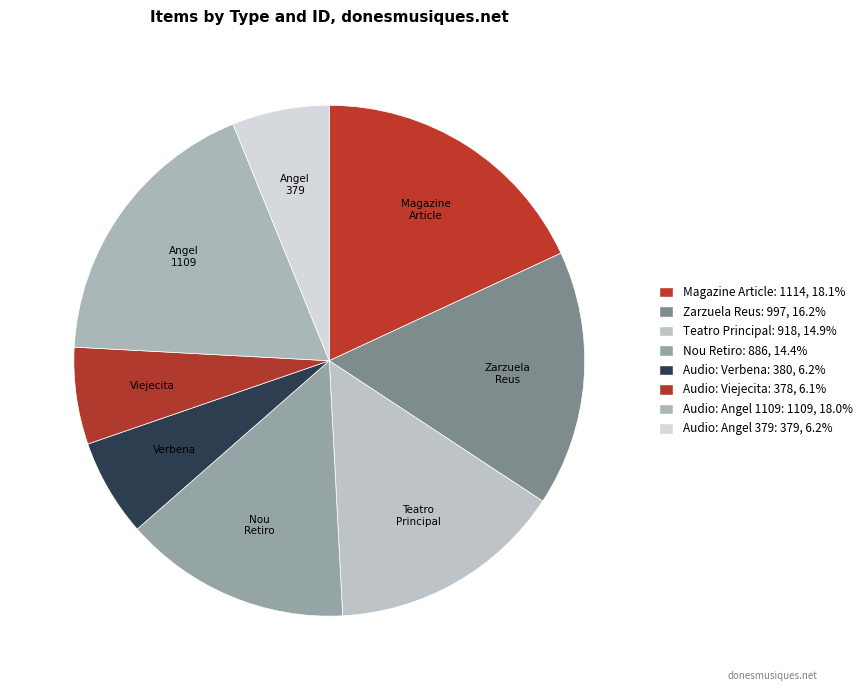

How many segments does this pie chart have?

8